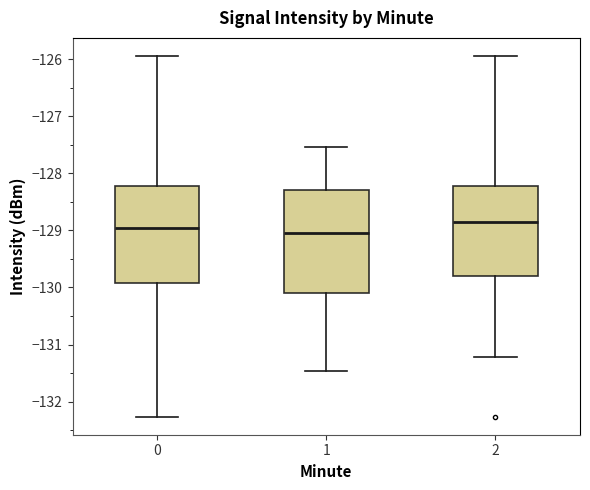

Reading left to right, read every box against the y-axis: the position of its median line, the range the box covers, and the ends of its whiskers. The values are not printed on the chart, so give them approximately, as read against the axis.

0: median -128.9, box -129.9 to -128.2, whiskers -132.3 to -125.9
1: median -129.0, box -130.1 to -128.3, whiskers -131.5 to -127.5
2: median -128.9, box -129.8 to -128.2, whiskers -131.2 to -125.9